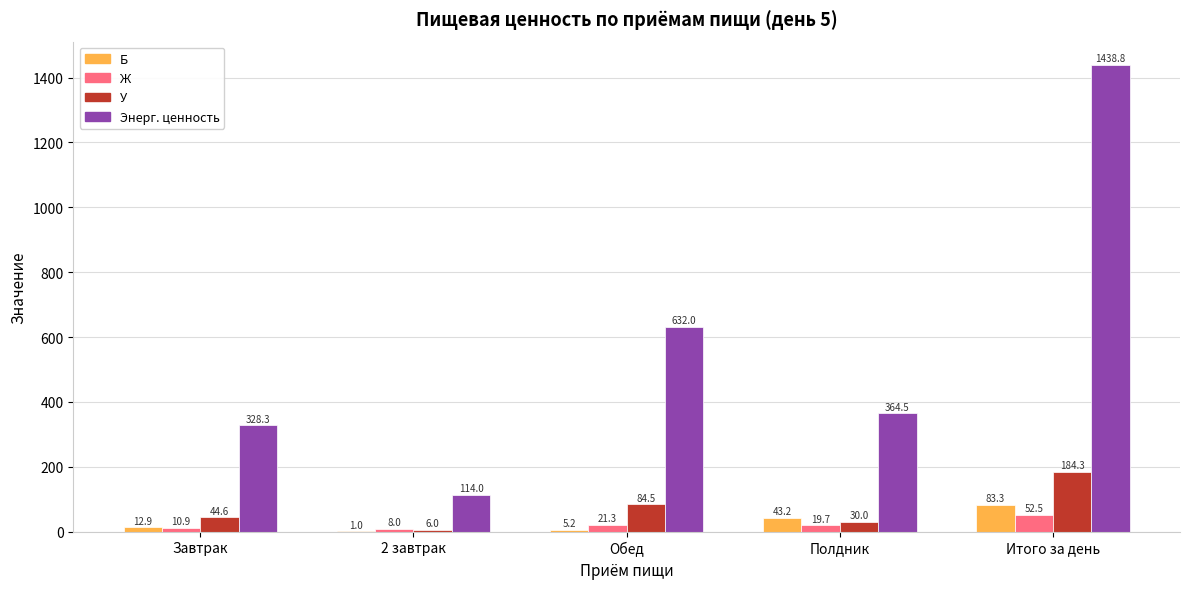

Is the value of У at Итого за день greater than the value of Ж at Завтрак?

Yes